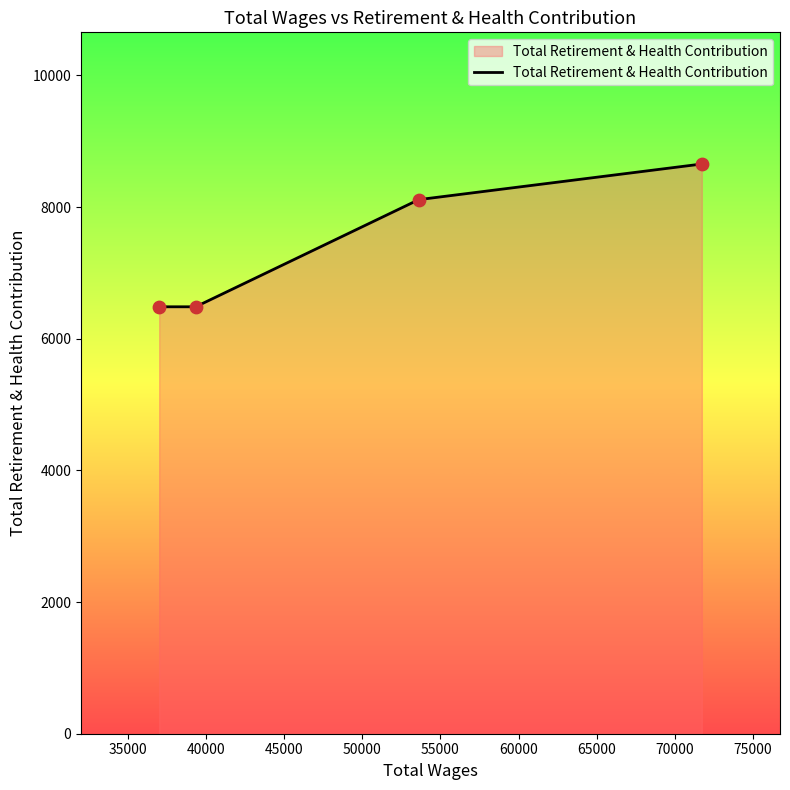

True or false: the data has more than 0 interior local peaks.

False